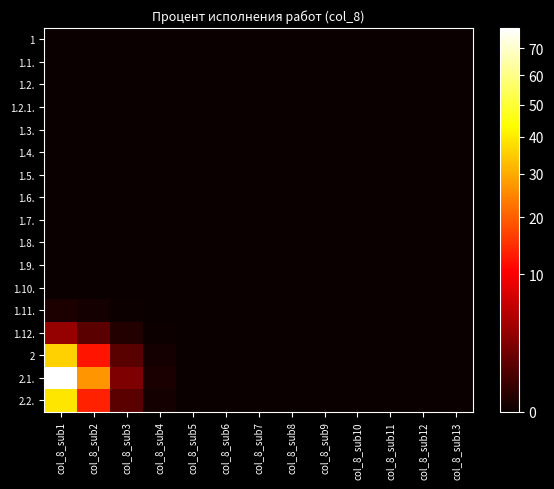

Rank the series by their maximum value, from highest to lowest.

2.1., 2.2., 2, 1.12., 1.11., 1, 1.1., 1.2., 1.2.1., 1.3., 1.4., 1.5., 1.6., 1.7., 1.8., 1.9., 1.10.